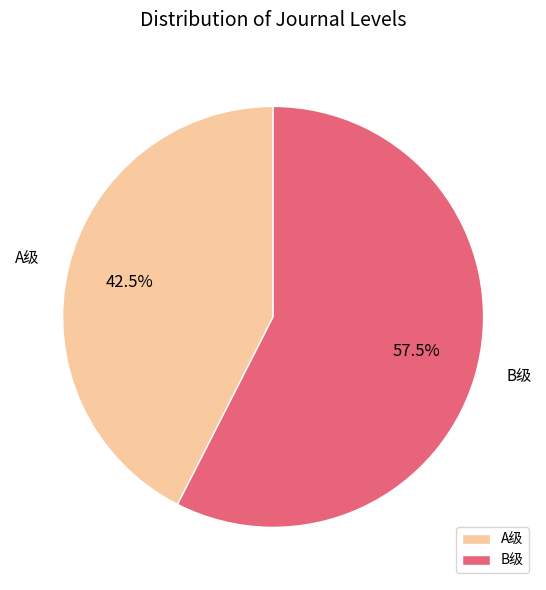

What is the largest slice in the pie chart?

B级